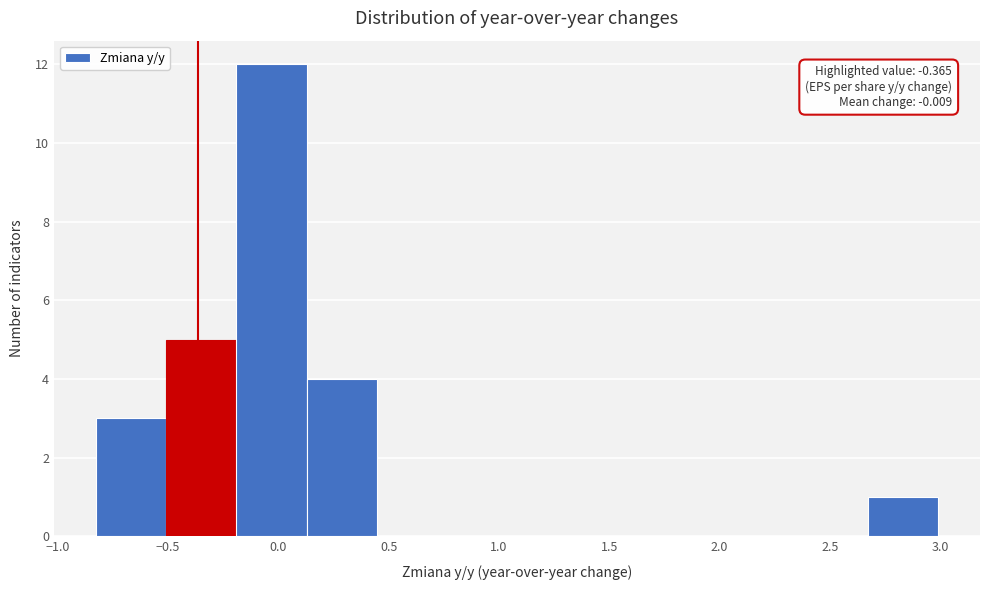

Which range on the x-axis has the tallest bar?

-0.20 to 0.15